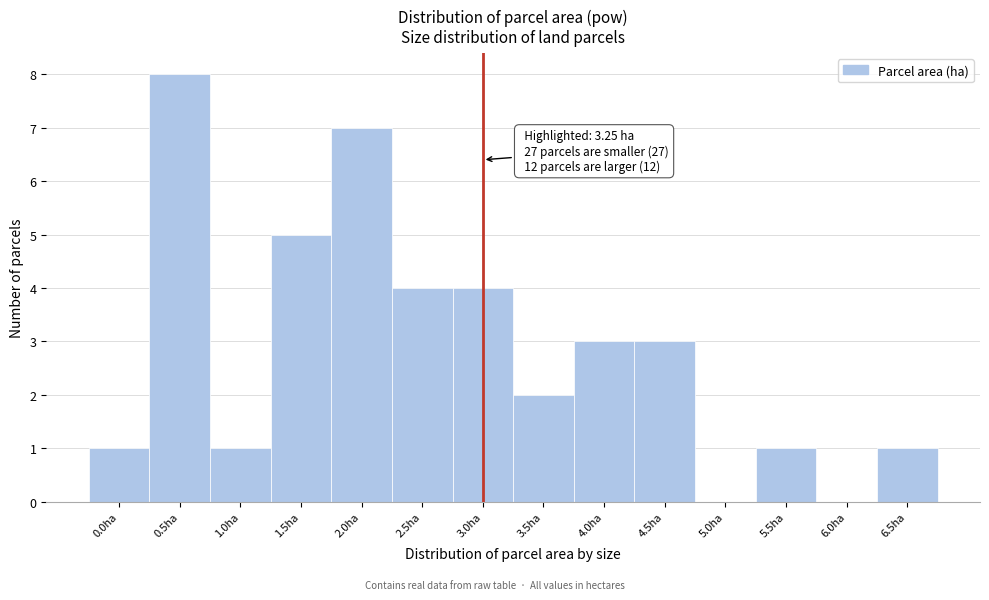

Reading right to left, transcribe all the data shown in this chart.

6.5ha=1	6.0ha=0	5.5ha=1	5.0ha=0	4.5ha=3	4.0ha=3	3.5ha=2	3.0ha=4	2.5ha=4	2.0ha=7	1.5ha=5	1.0ha=1	0.5ha=8	0.0ha=1